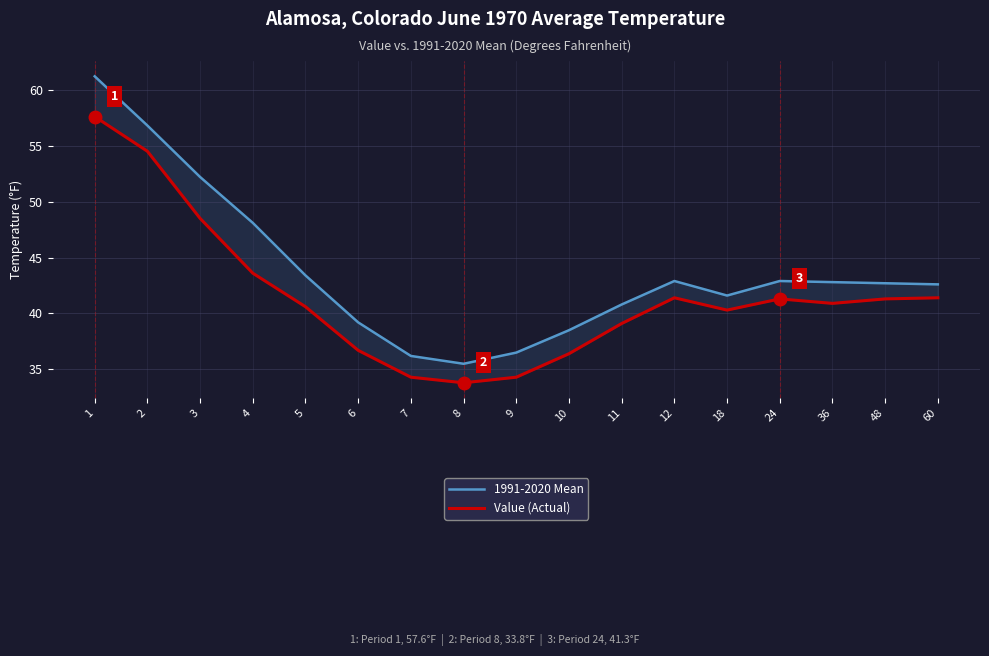

Which series has the largest range (max minus min)?

1991-2020 Mean